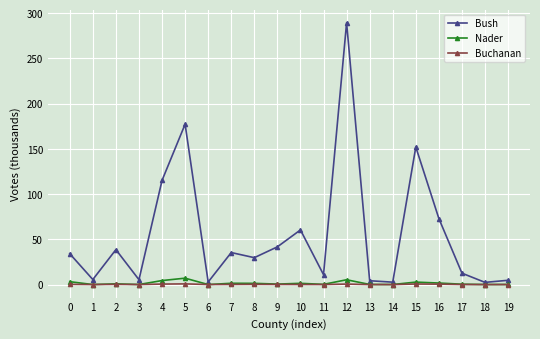

How many lines are shown in the chart?

3